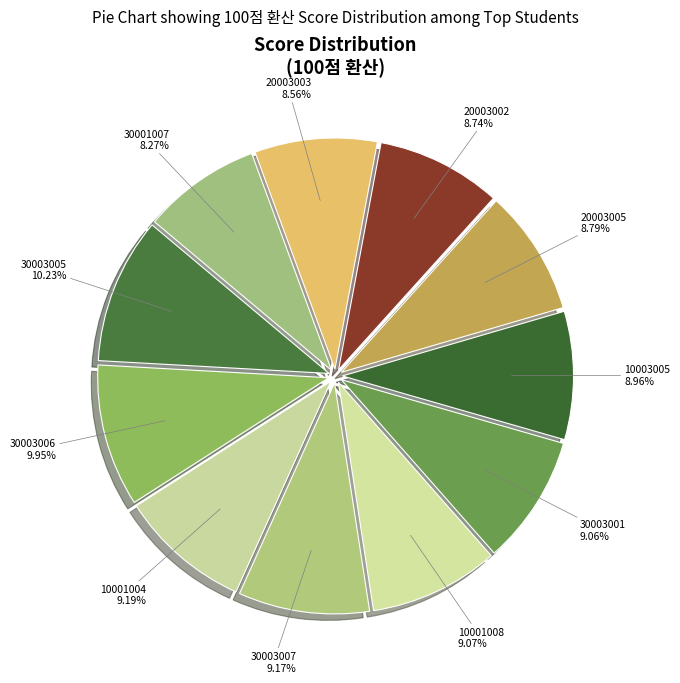

To the nearest percent, what is the combined percentage of 30003005 and 20003003?

19%